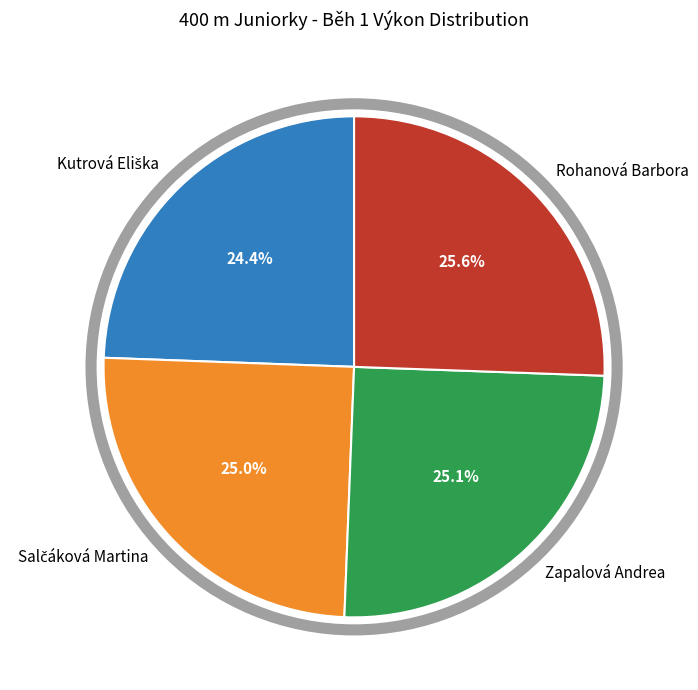

To the nearest percent, what is the difference between the largest and smallest slice percentages?

1%